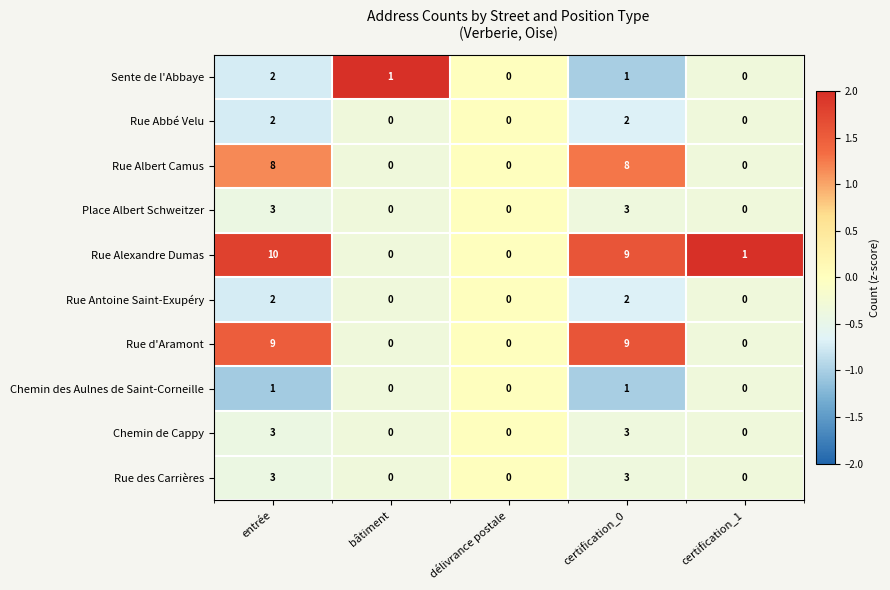

The value of Rue Alexandre Dumas at certification_0 is 6. True or false?

False